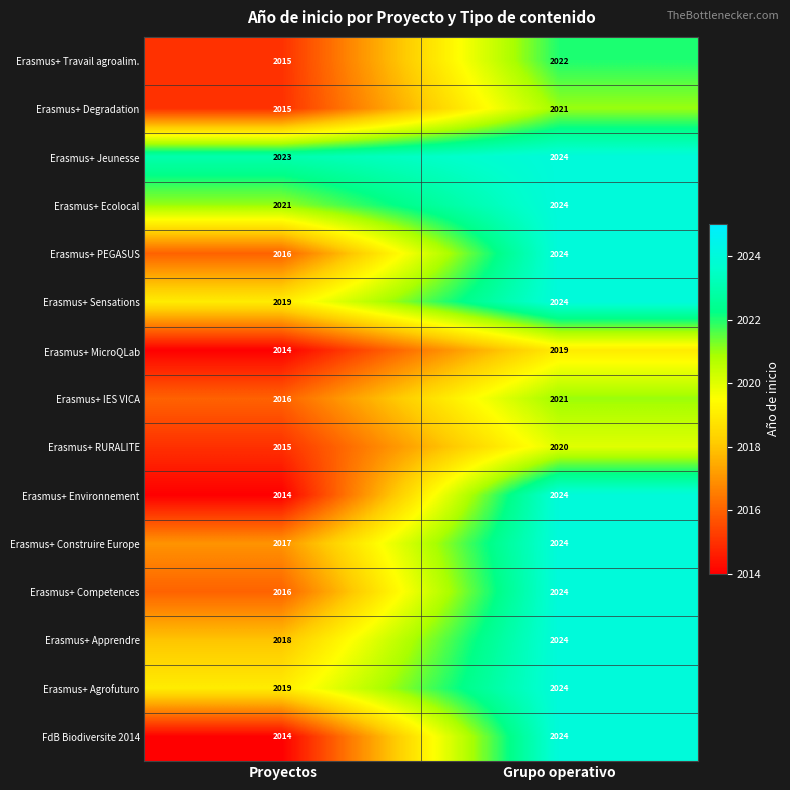

What is the spread (max minus min) of values at Proyectos?

9